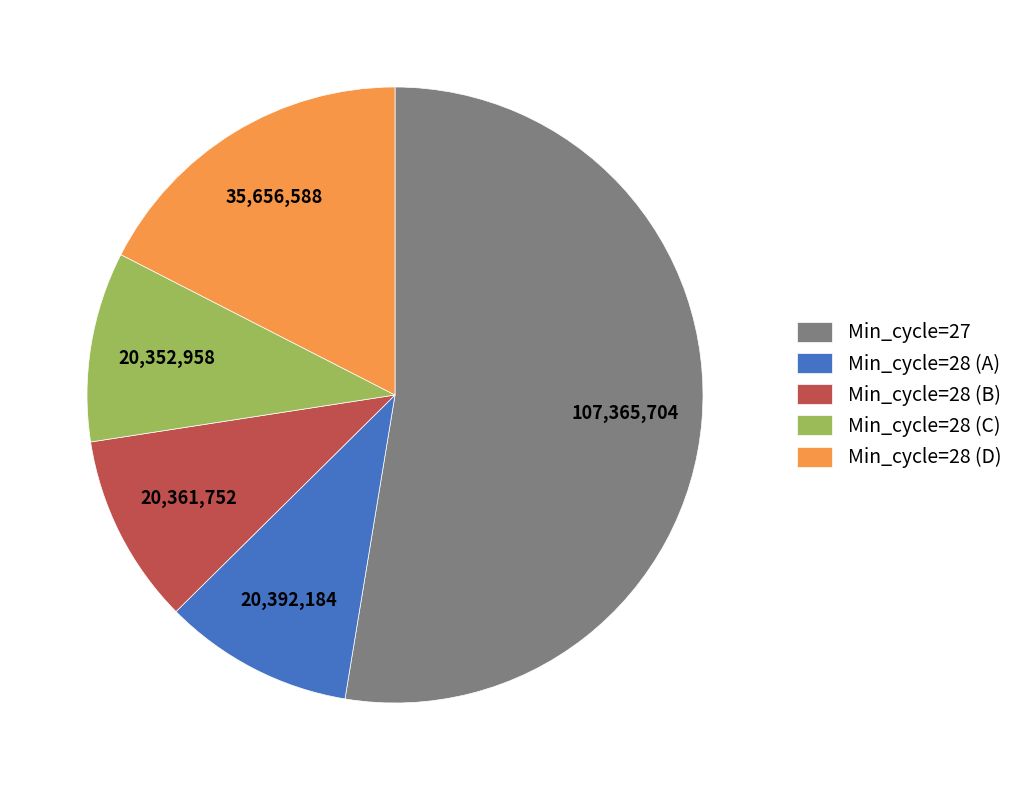

How many segments does this pie chart have?

5